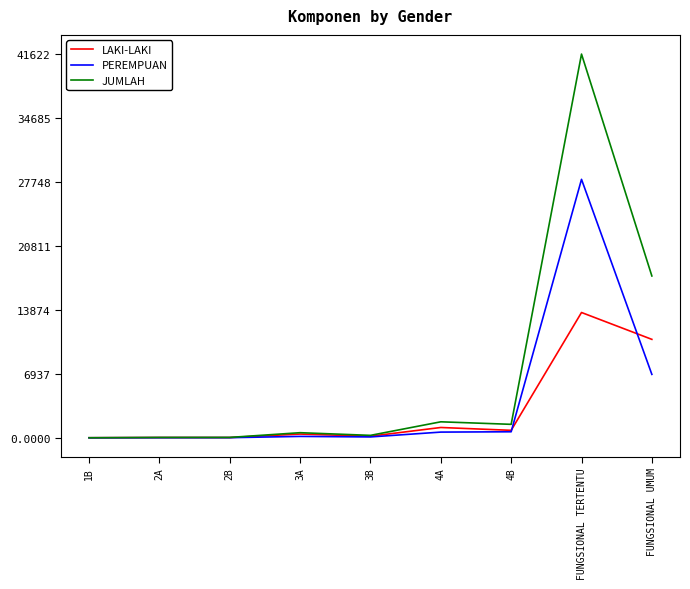

Where is JUMLAH nearest to the value 20813?

FUNGSIONAL UMUM